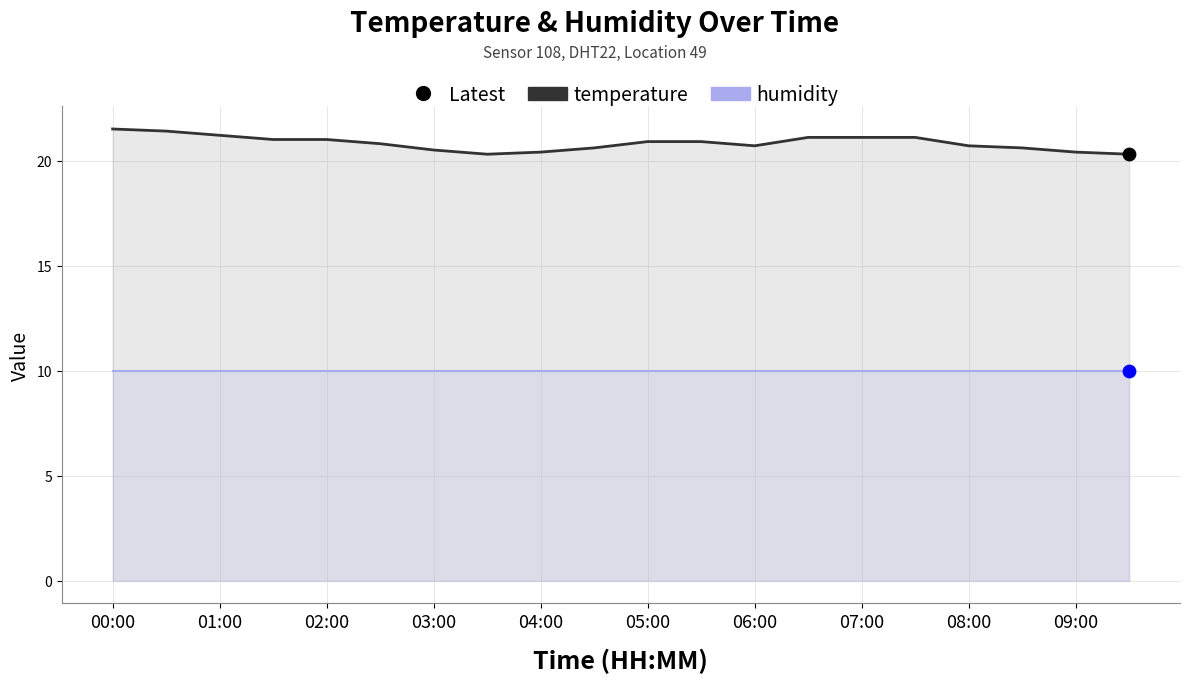

Which has a higher value, 09:00 or 00:00?

00:00